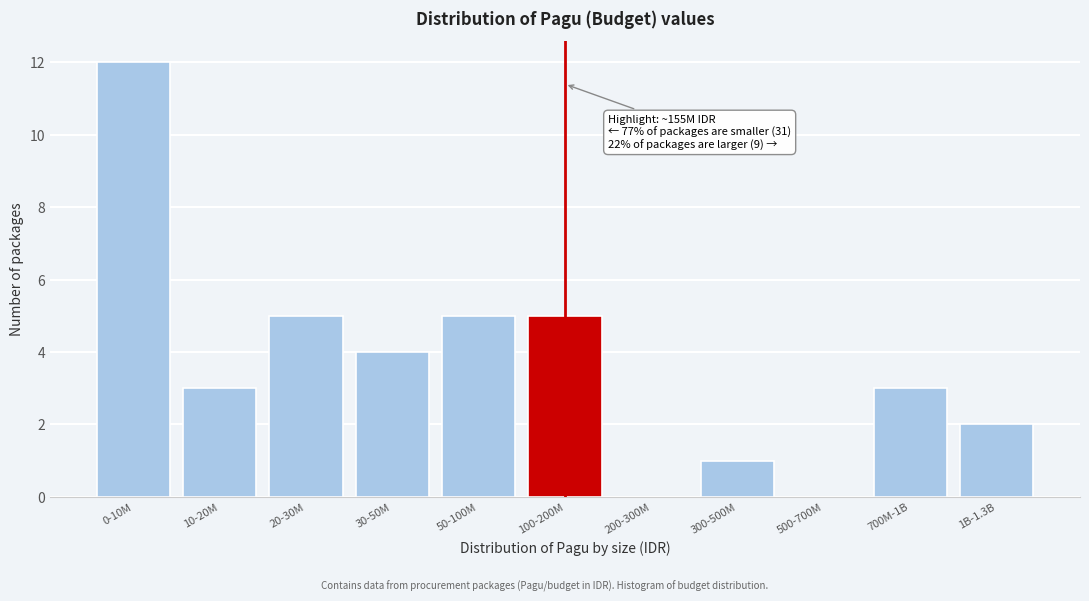

Reading left to right, transcribe all the data shown in this chart.

0-10M=12	10-20M=3	20-30M=5	30-50M=4	50-100M=5	100-200M=5	200-300M=0	300-500M=1	500-700M=0	700M-1B=3	1B-1.3B=2